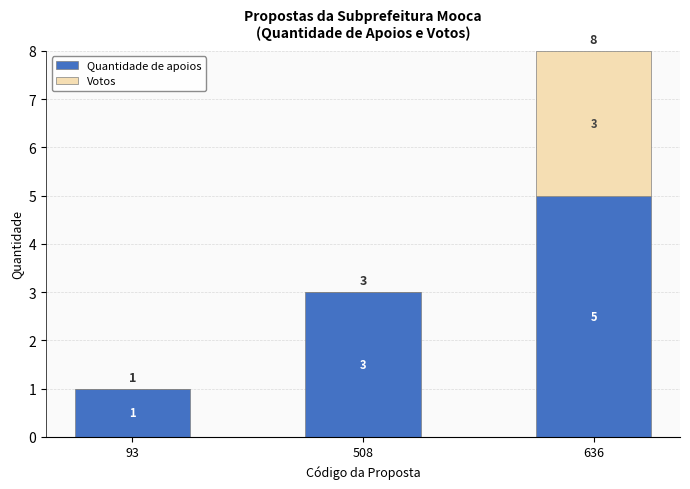

The Quantidade de apoios series shows 1 at 93. True or false?

True